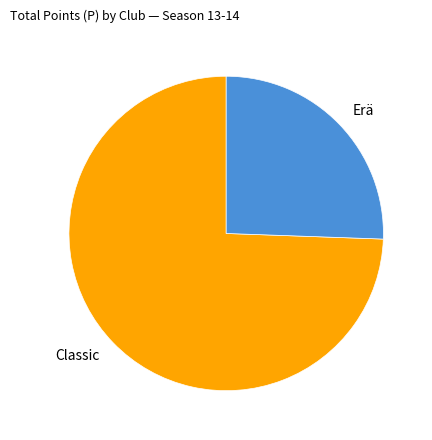

Is it true that Classic is 1% of the pie?

False